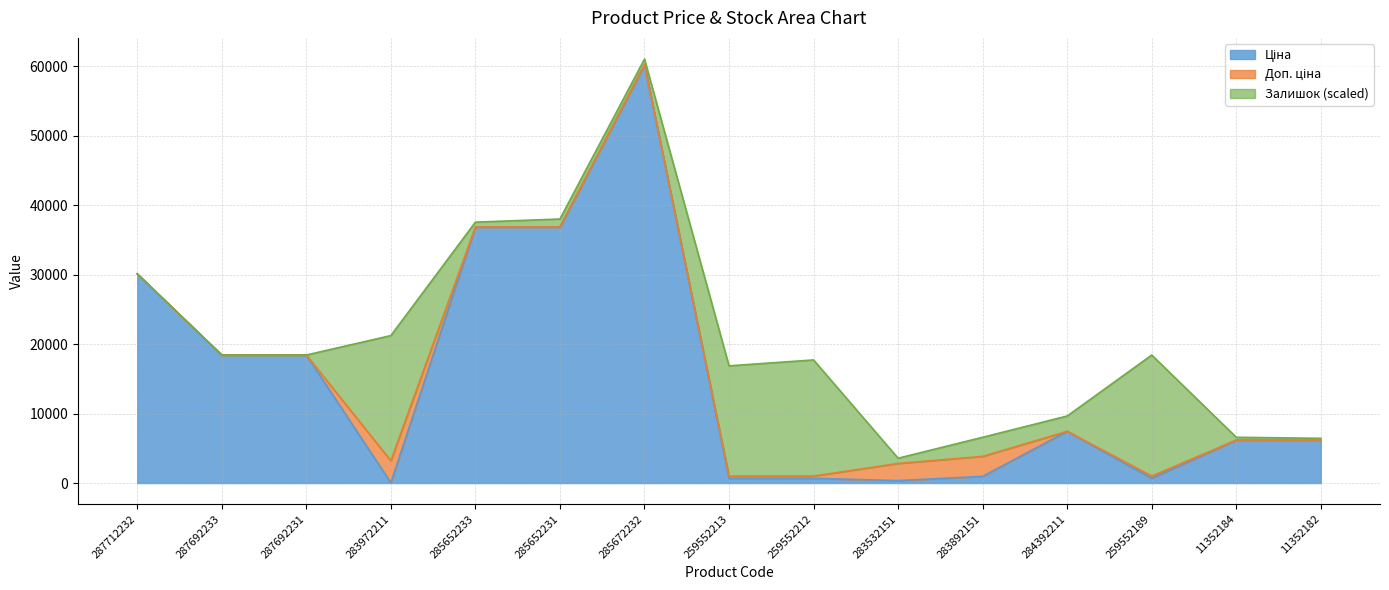

True or false: Ціна has a value of 7444.6 at 284392211.

True